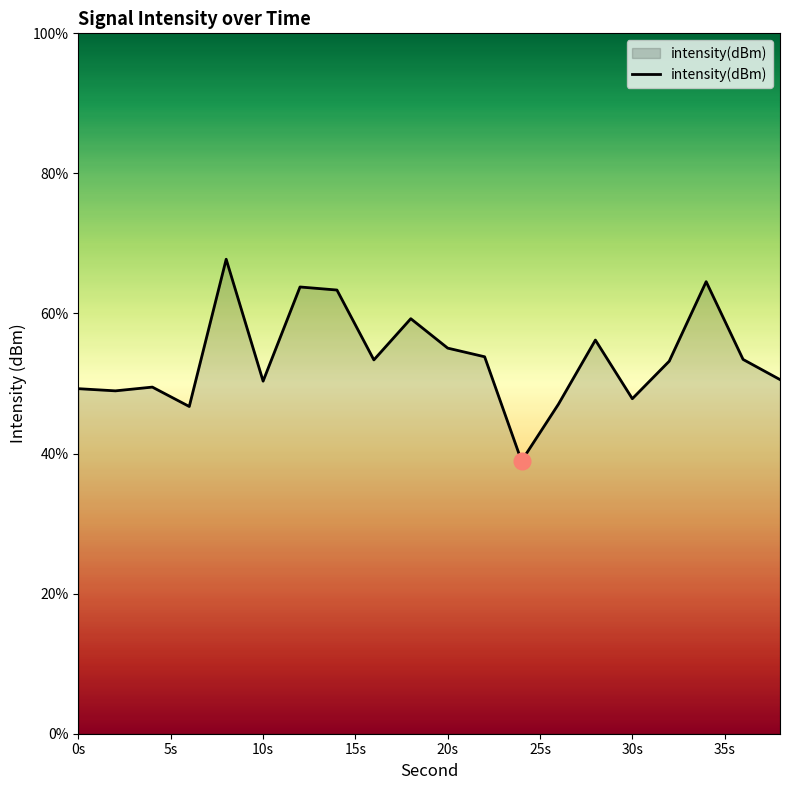

What is the difference between the maximum and minimum values?

28.8